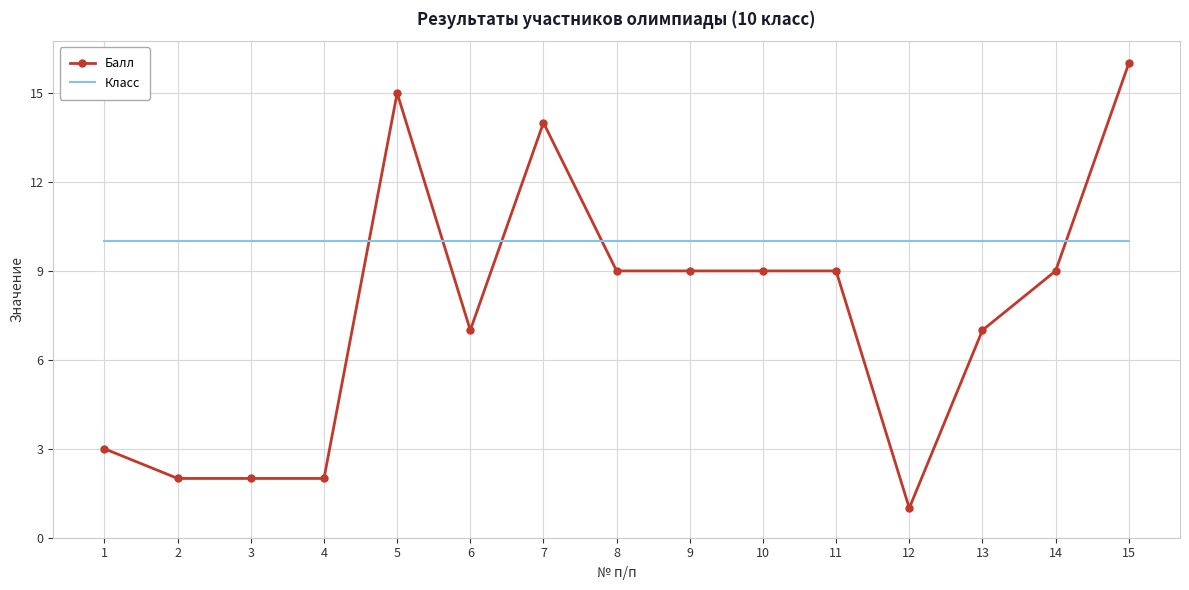

What is the total value across all series at 12?

11